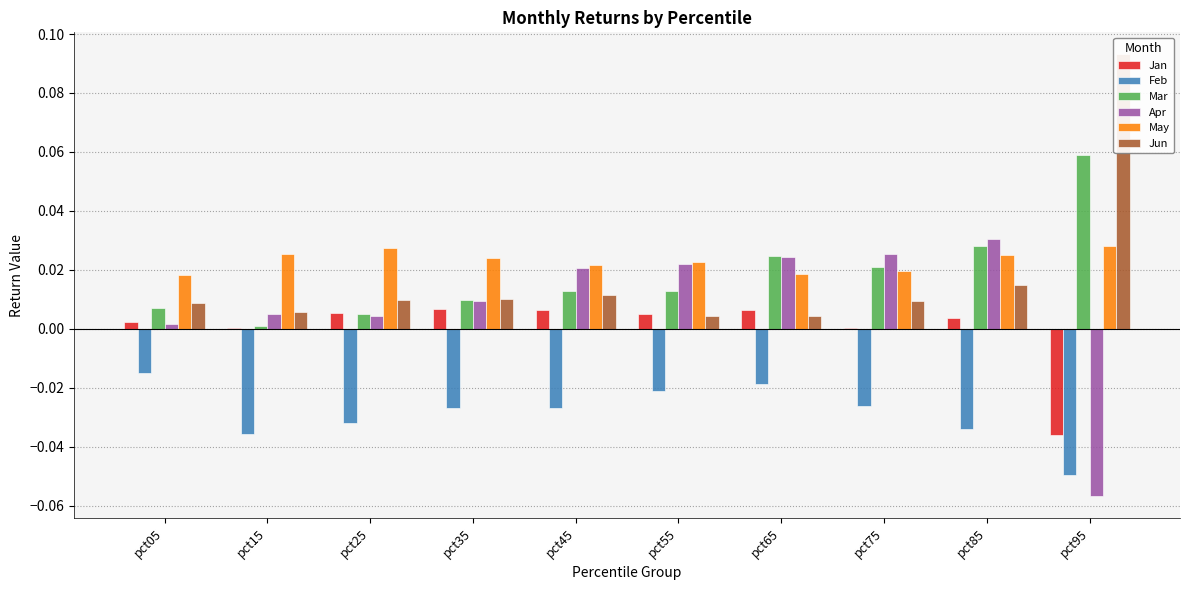

The Feb series shows -0.0 at pct05. True or false?

False